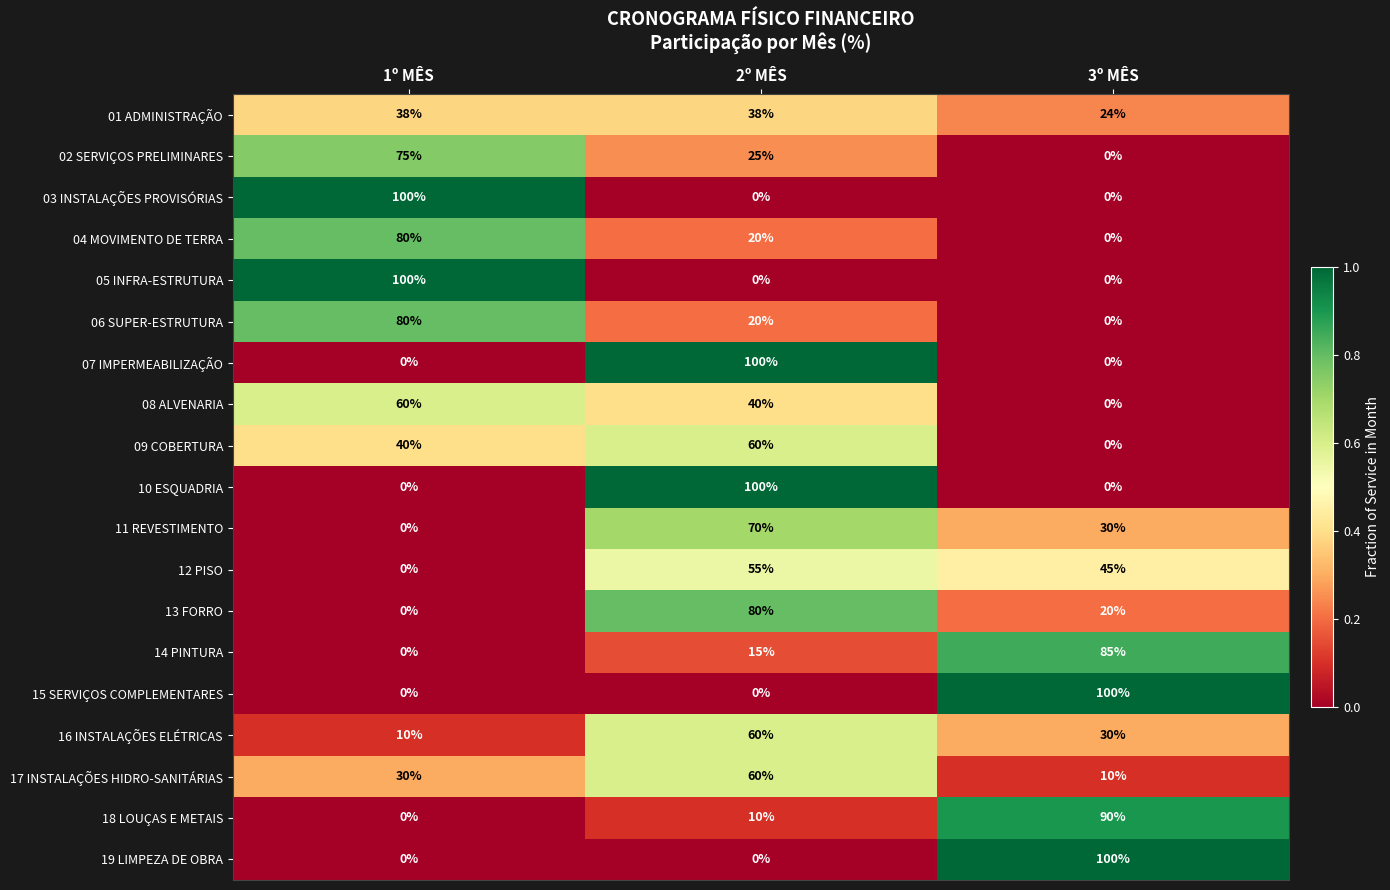

Rank the categories by 11 REVESTIMENTO value from highest to lowest.

2º MÊS, 3º MÊS, 1º MÊS